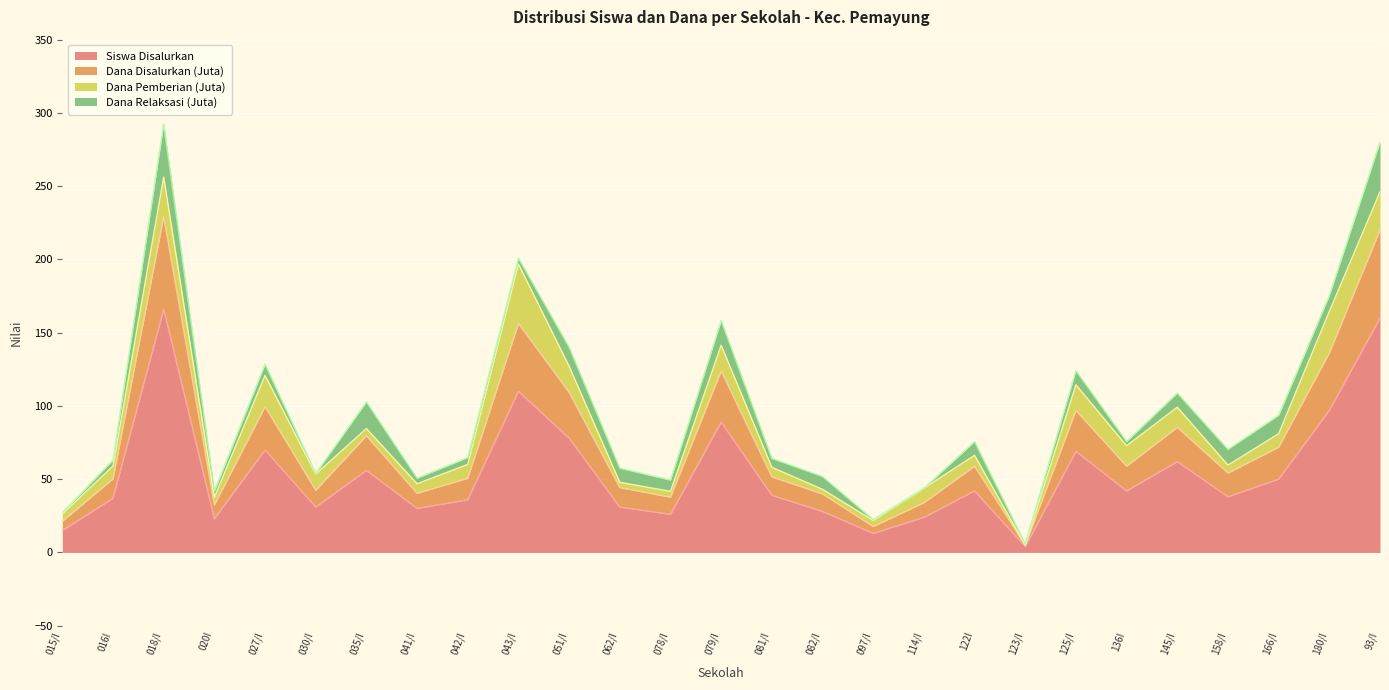

What is the total value across all series at 018/I?

292.5